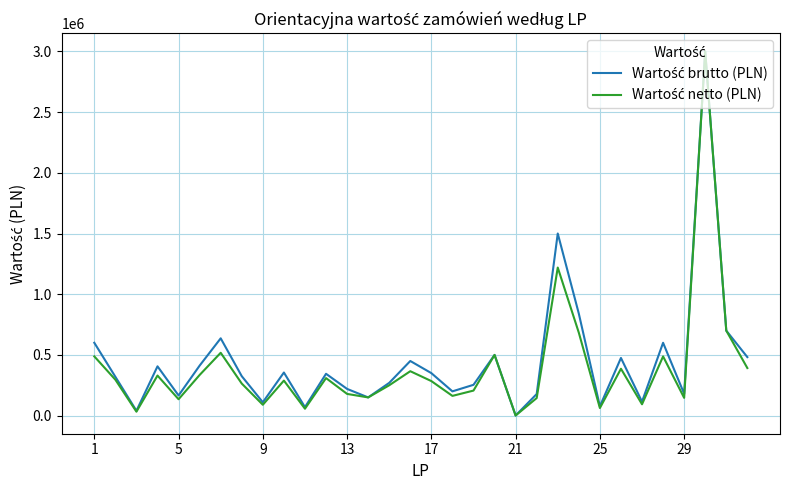

True or false: Wartość netto (PLN) and Wartość brutto (PLN) intersect in this chart.

False